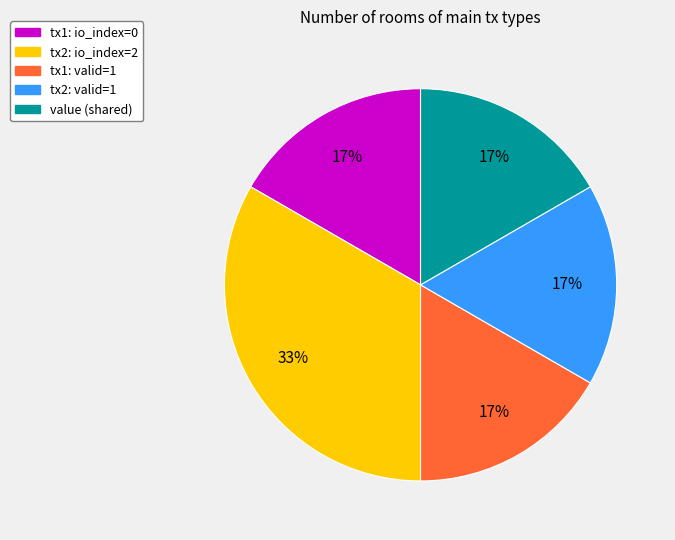

Does any single category account for the majority?

No